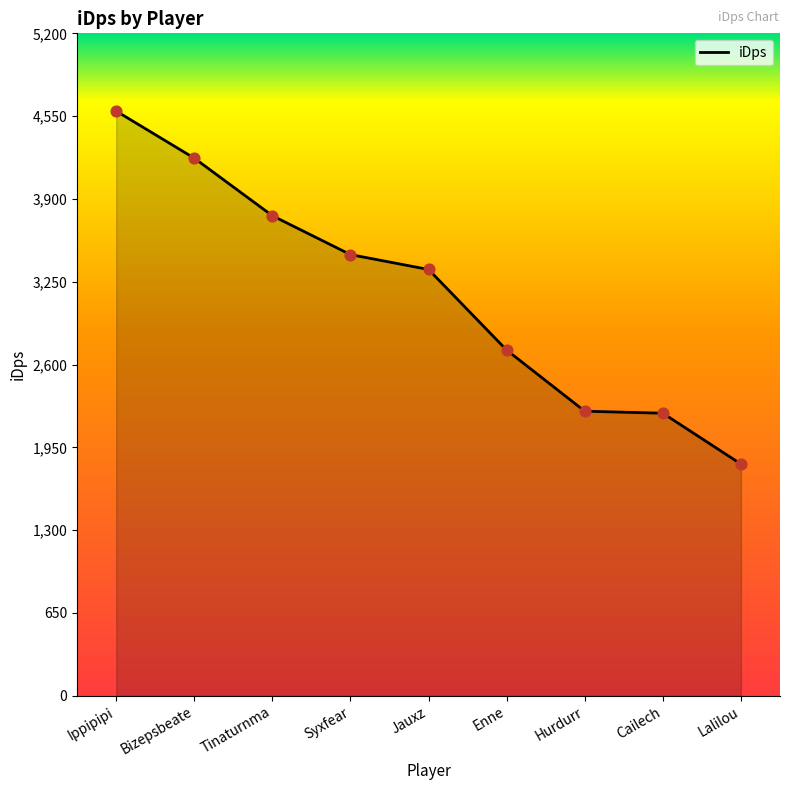

Approximately how many times larger is the value at Enne compared to Jauxz?

0.8